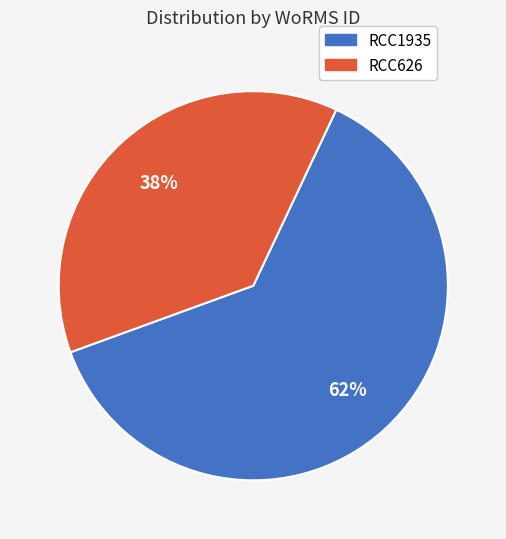

What is the majority slice?

RCC1935